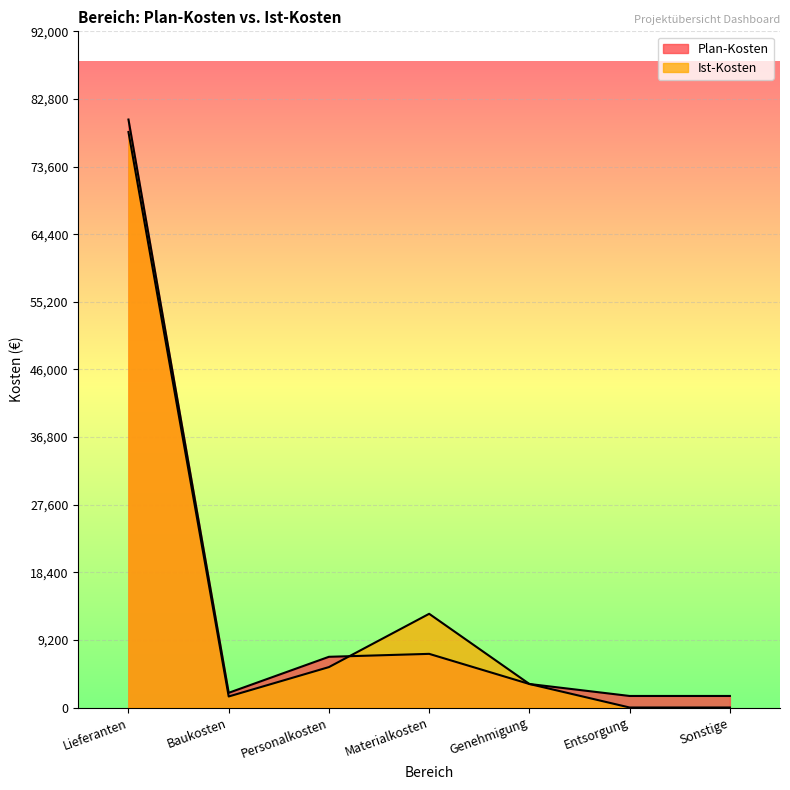

What is the difference between the second highest and second lowest values in the Ist-Kosten series?

12750